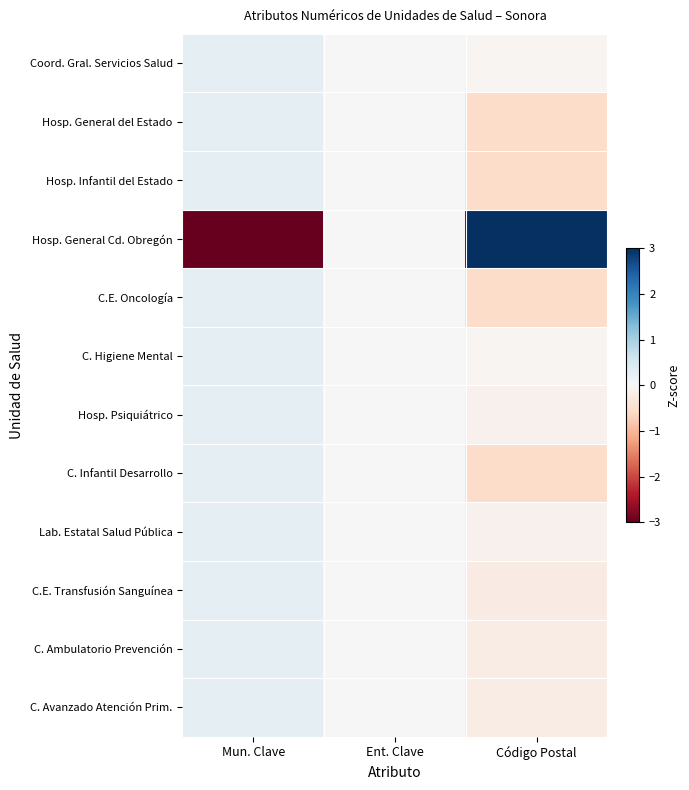

At how many categories does at least one series exceed 2?

1